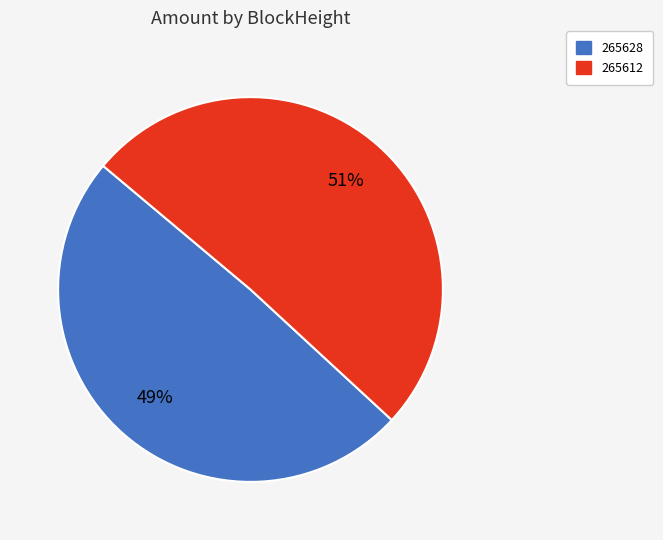

To the nearest percent, what is the difference between the 265628 and 265612 slice percentages?

2%